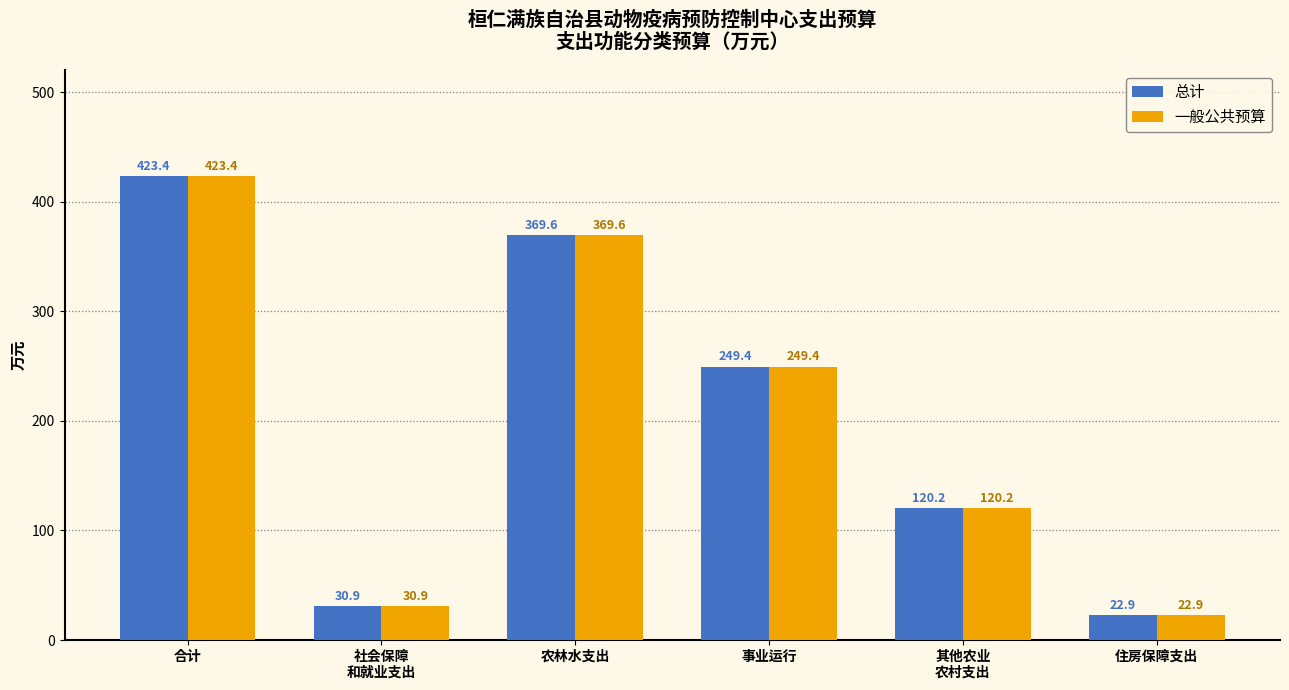

What is the label of the 6th bar from the right?

合计